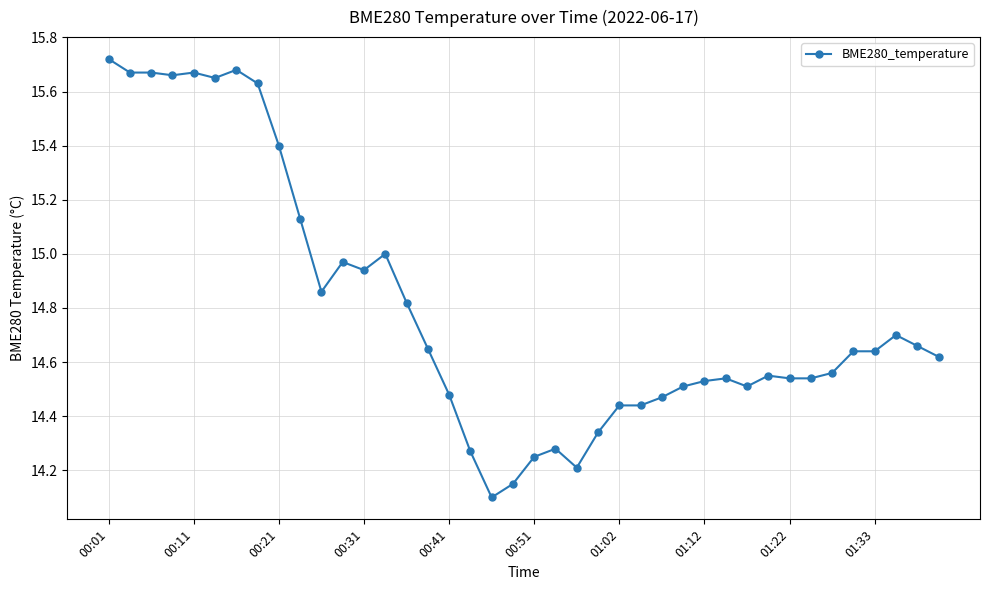

What is the minimum value shown in the chart?

14.1